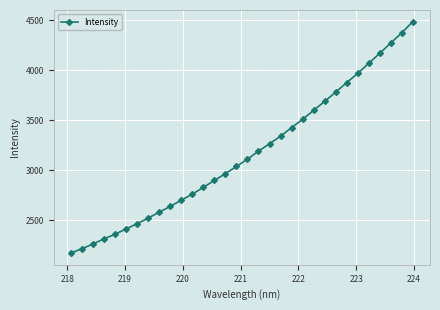

What is the maximum value shown in the chart?

4487.1